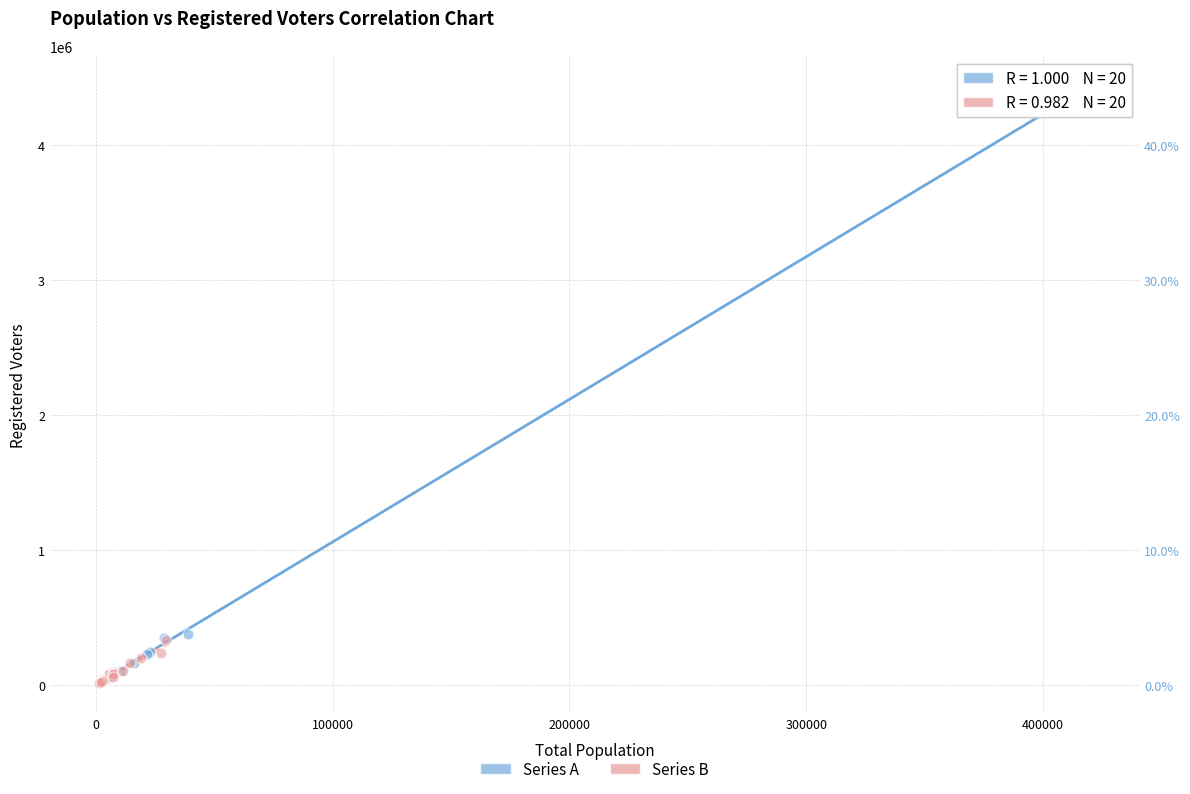

What are all the series names shown in the legend?

Series A, Series B